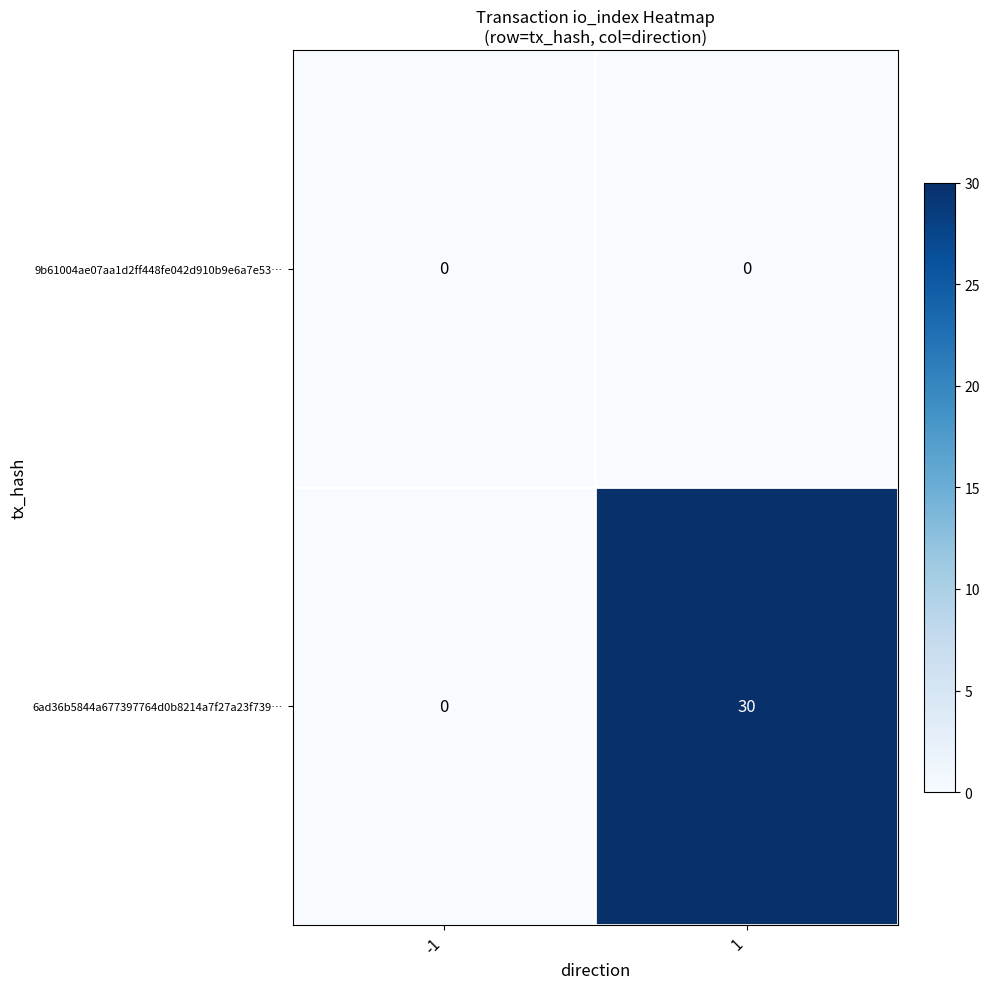

What value does the 6ad36b5844a677397764d0b8214a7f27a23f739… series have at 1, to the nearest 5?

30